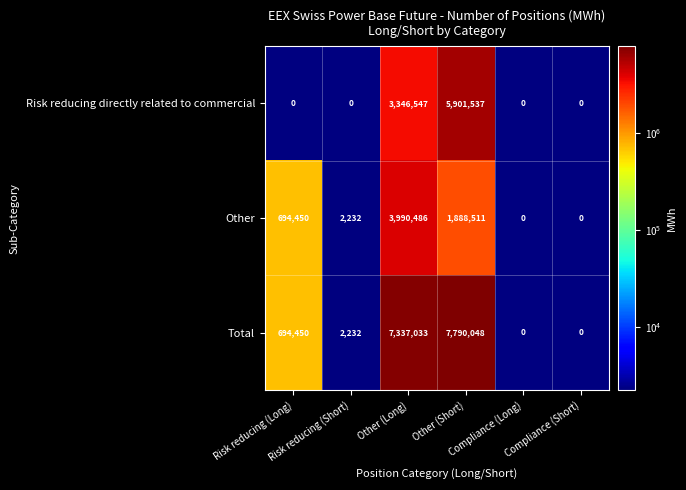

What is the difference between the second highest and second lowest values in the Other series?

1888511